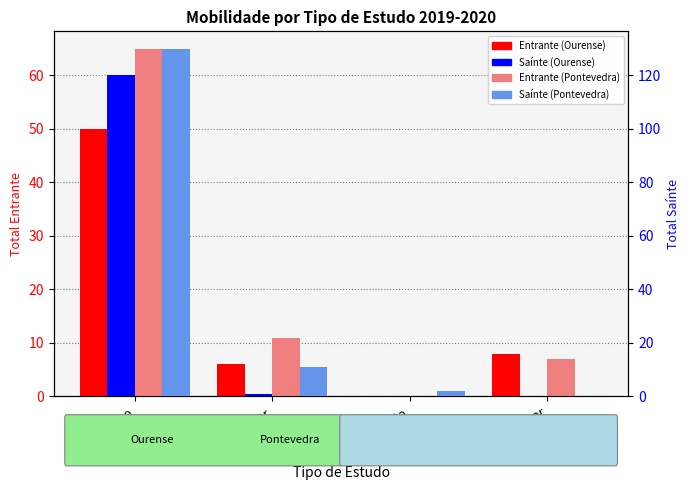

Where does the Pontevedra Saínte series first go above 11?

Grao